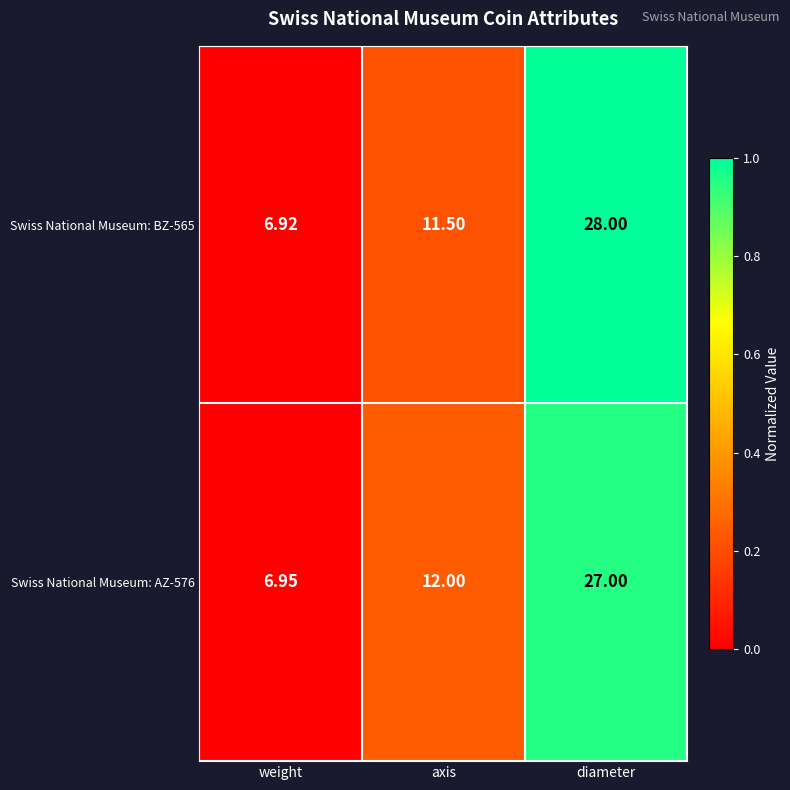

At which label does Swiss National Museum: BZ-565 reach its minimum?

weight